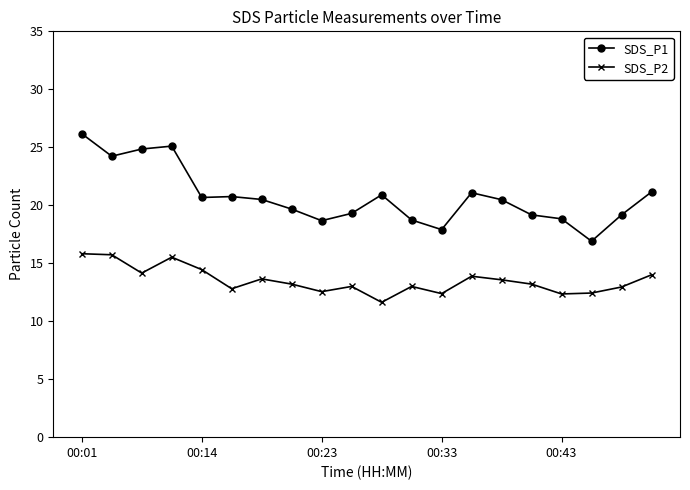

Which series has the widest spread of values?

SDS_P1